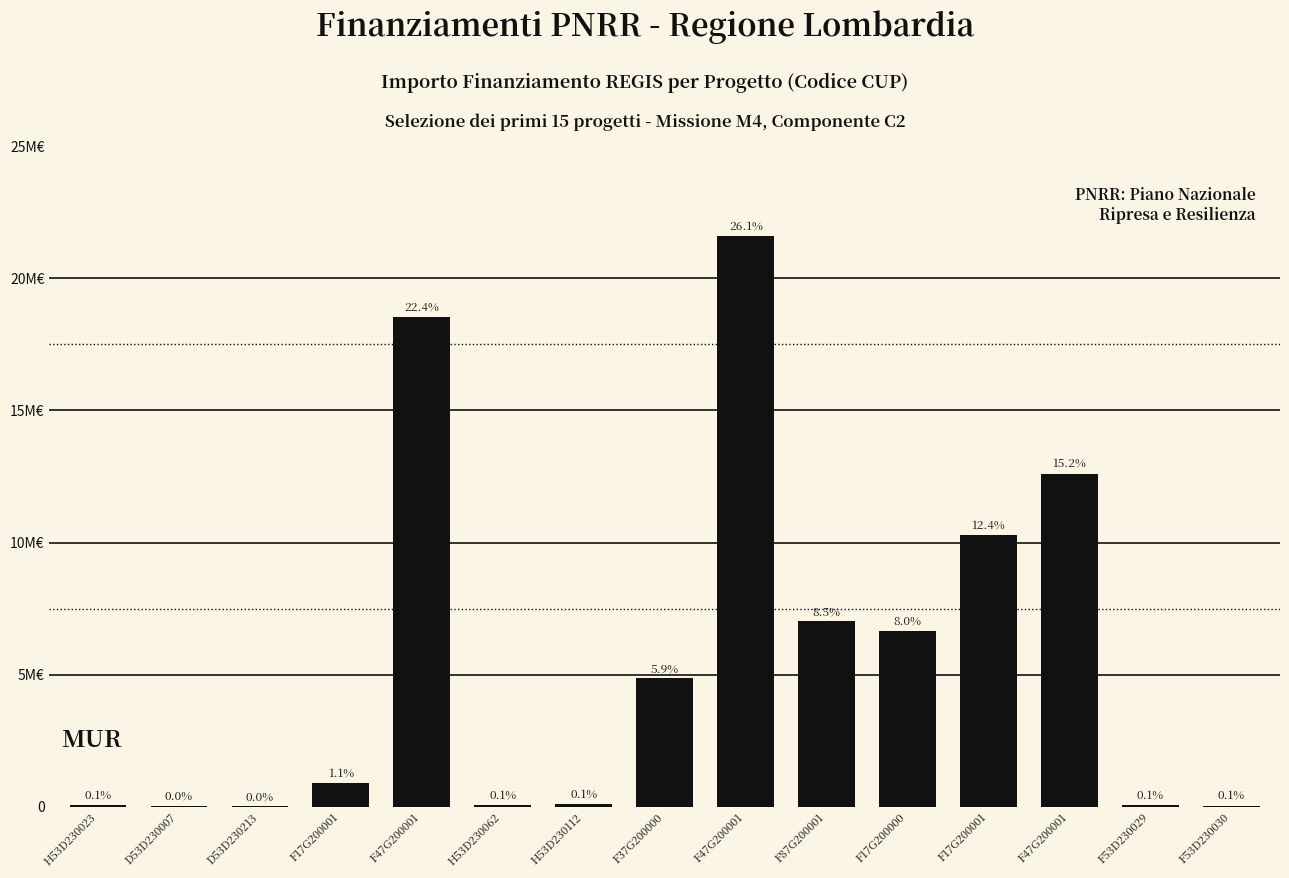

At which label is the value closest to 10820342?

F17G200001